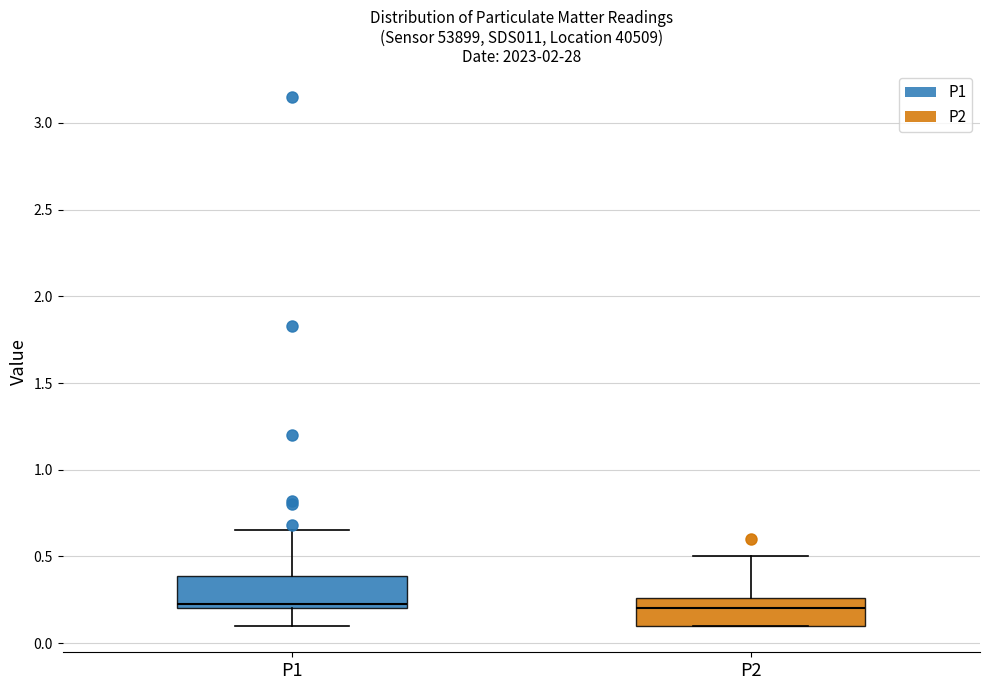

Where does the upper whisker of the box for P1 end on the y-axis? The values are not printed on the chart, so give them approximately, as read against the axis.

0.65